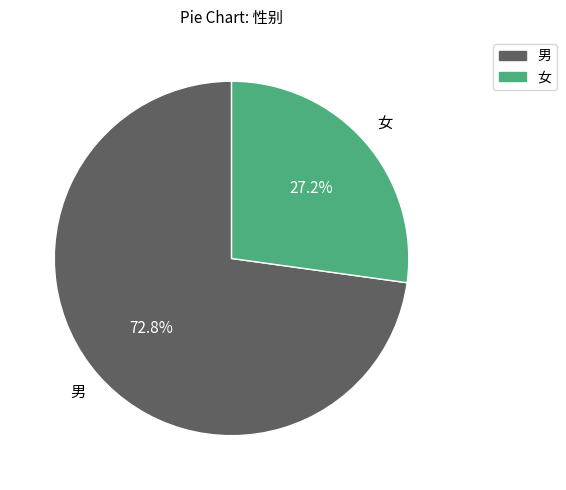

Is it true that 男 is 73% of the pie?

True